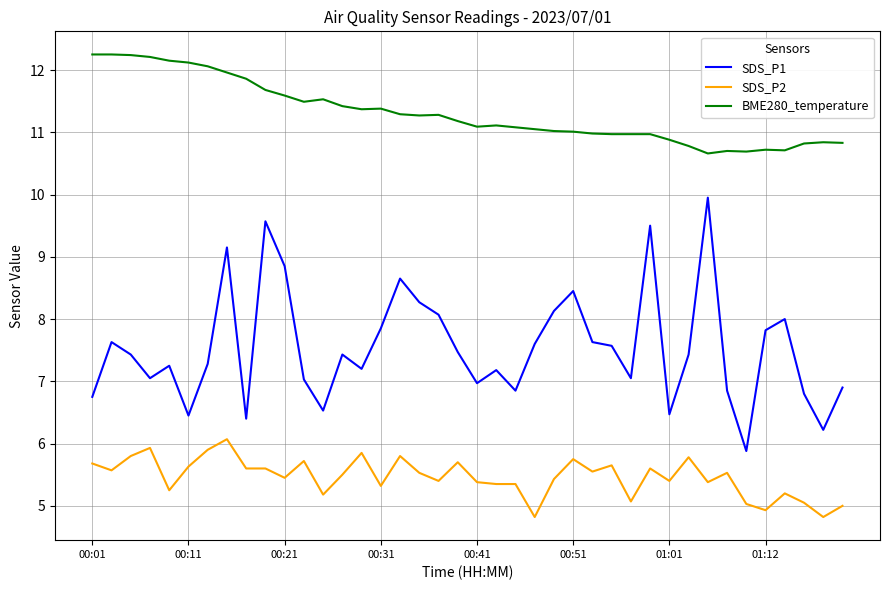

List the series in order of their peak value, highest first.

BME280_temperature, SDS_P1, SDS_P2